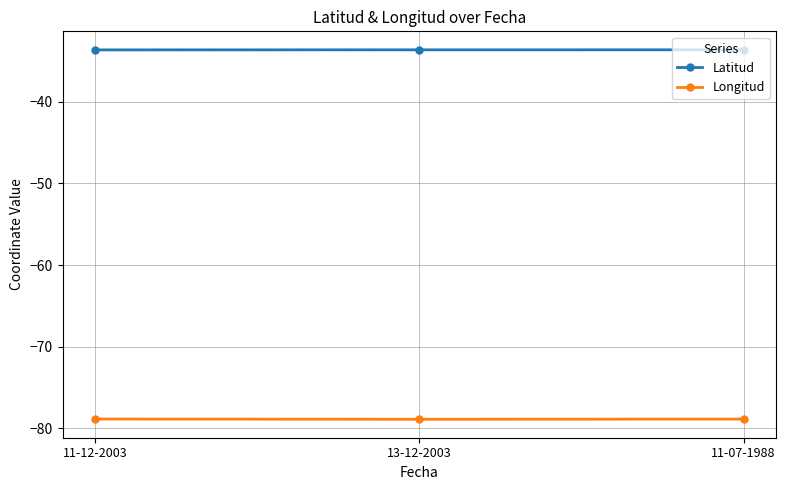

What is the total value across all series at 13-12-2003?

-112.5